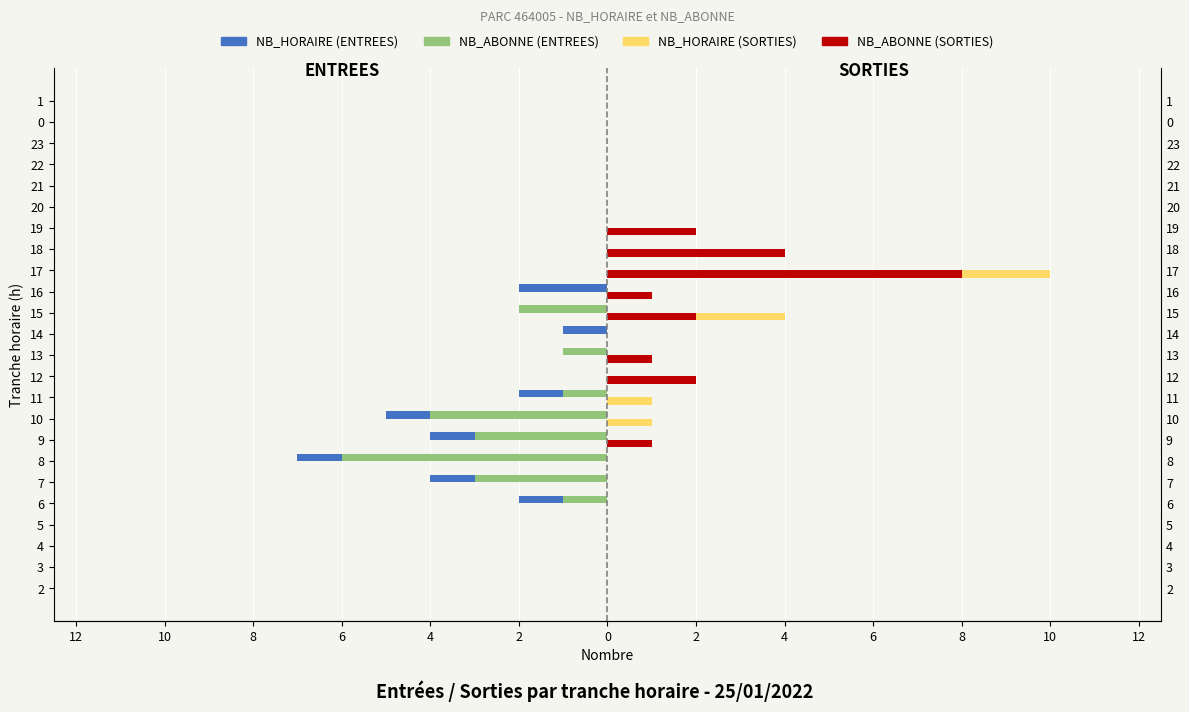

Between 1 and 9, which is larger?

1